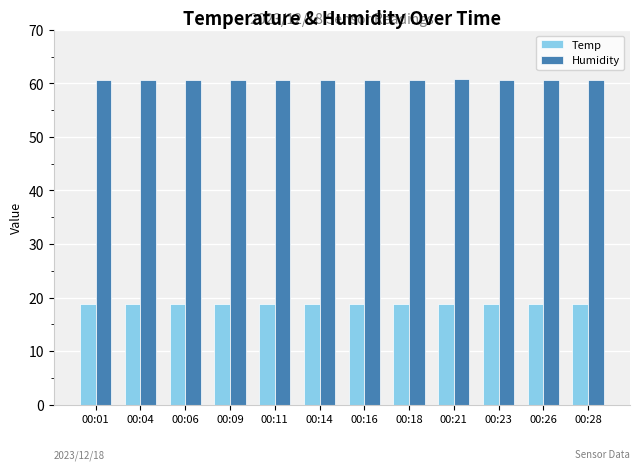

What is the maximum value shown in the chart?

60.8